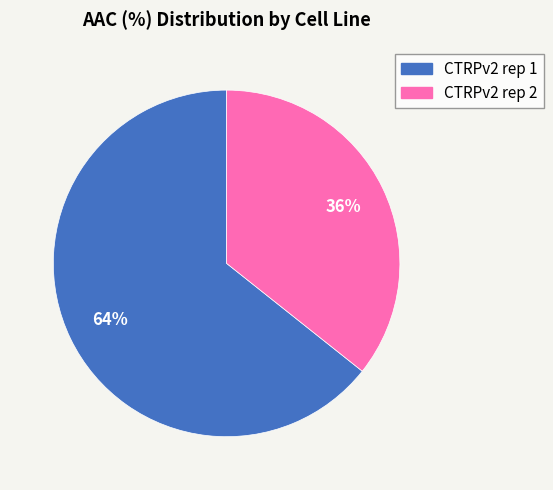

Is the sum of CTRPv2 rep 1 and CTRPv2 rep 2 greater than half?

Yes